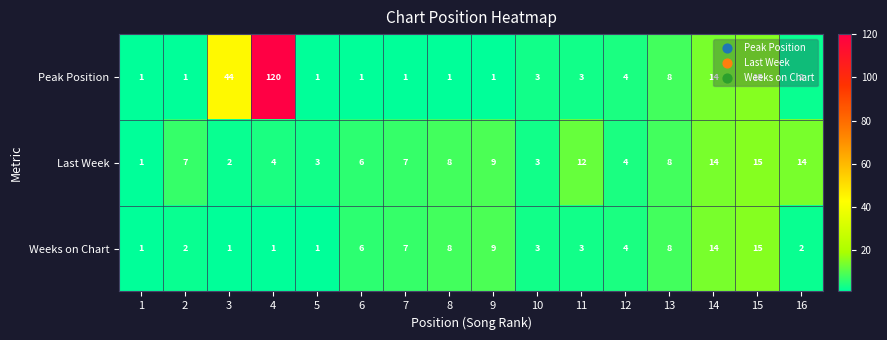

Is it true that Peak Position equals 1 at 5?

True